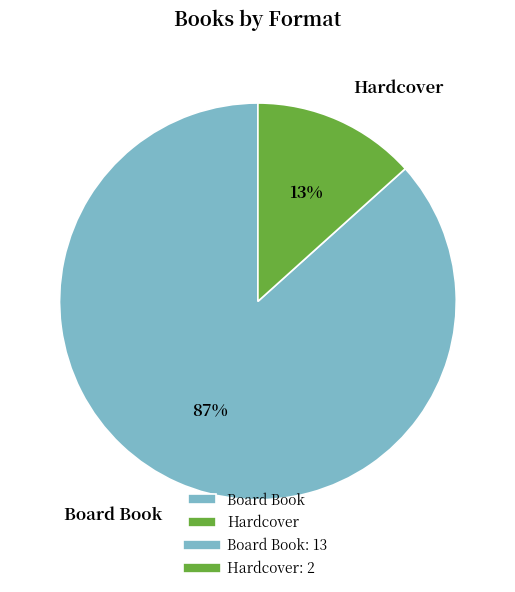

Between Board Book and Hardcover, which is larger?

Board Book